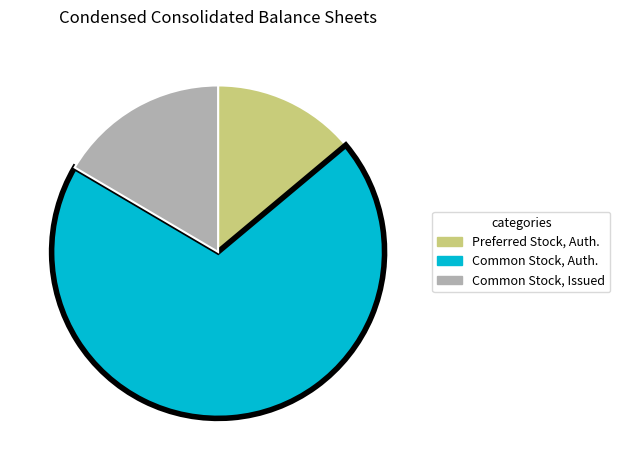

Is there a majority slice in this chart?

Yes